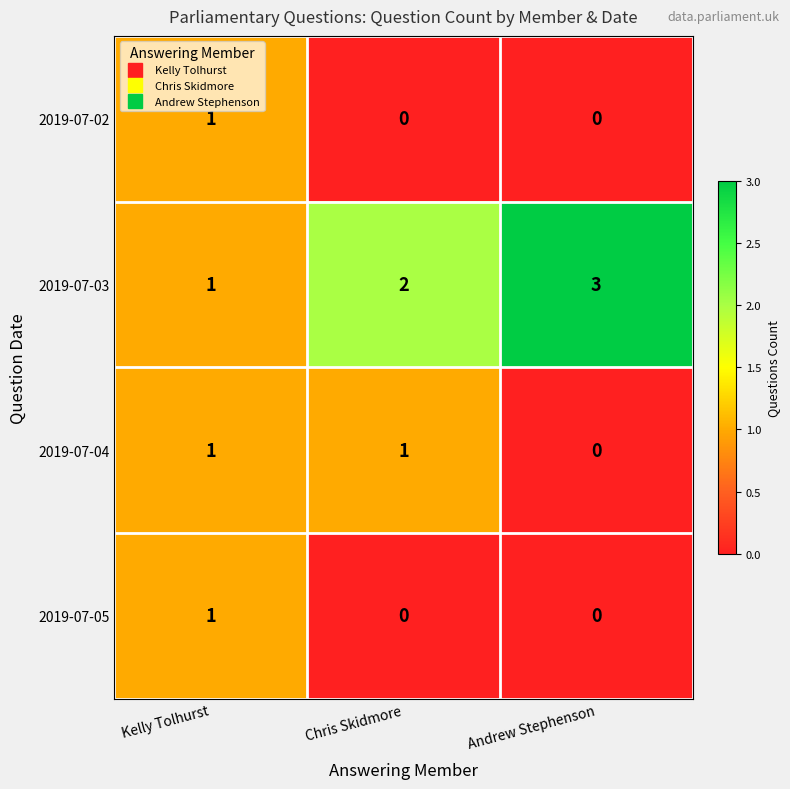

True or false: 2019-07-02 has a value of 1 at Andrew Stephenson.

False